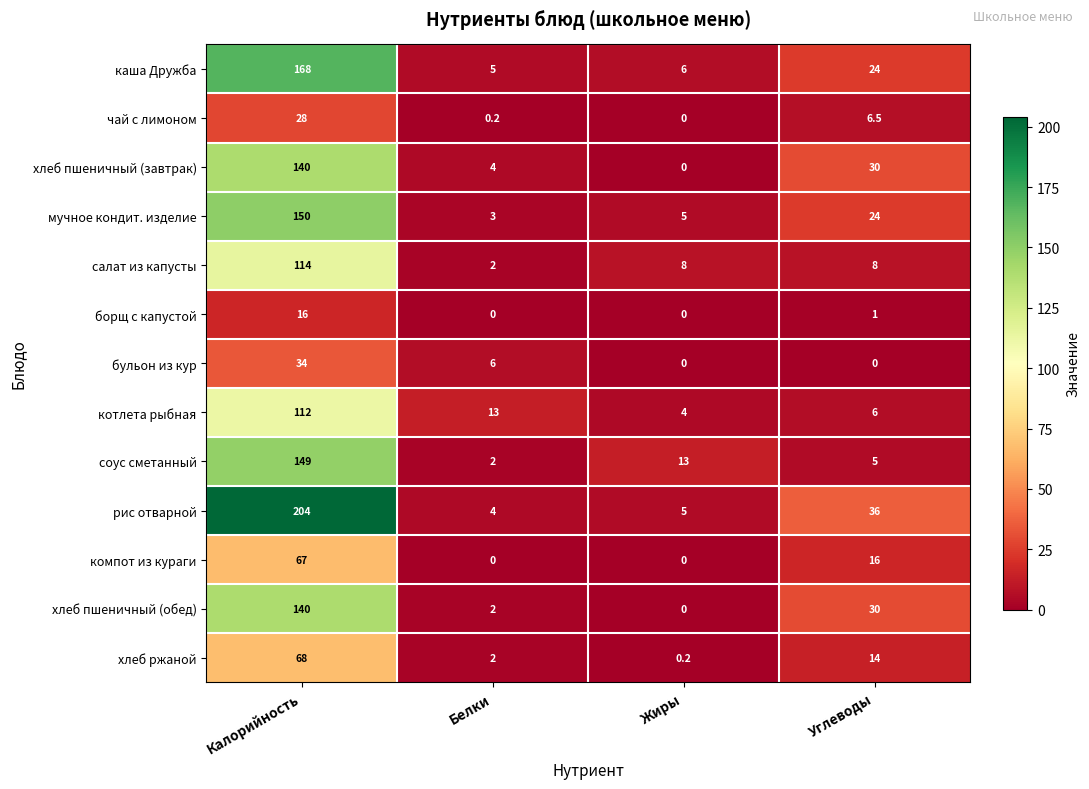

True or false: соус сметанный has a value of 3.5 at Белки.

False